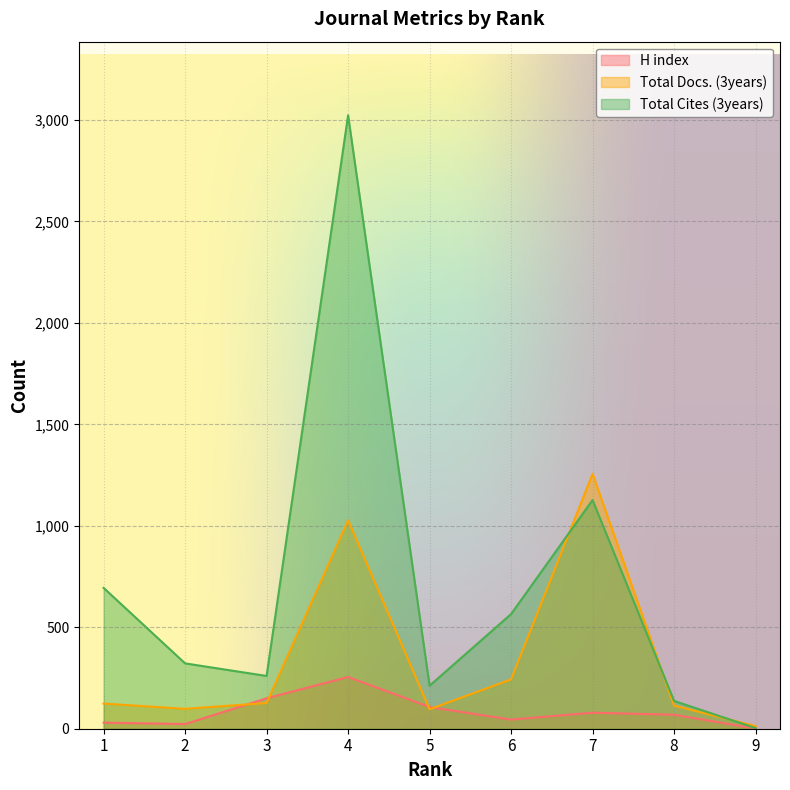

What is the value of the Total Docs. (3years) point at the 7th from the left?

1256